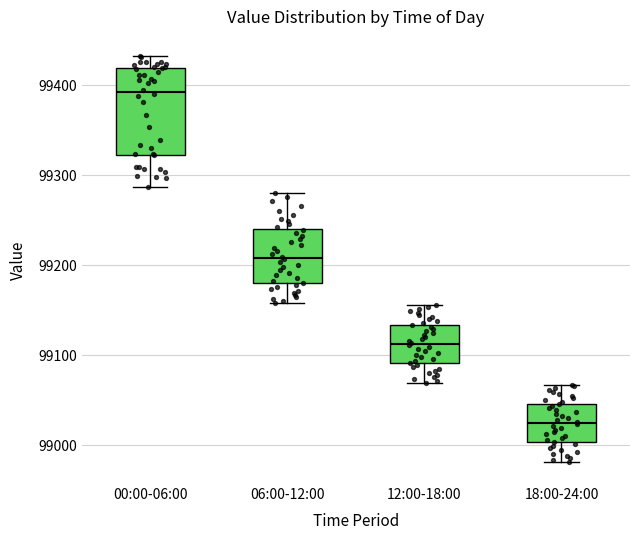

Reading left to right, read every box against the y-axis: the position of its median line, the range the box covers, and the ends of its whiskers. The values are not printed on the chart, so give them approximately, as read against the axis.

00:00-06:00: median 99390, box 99320 to 99420, whiskers 99290 to 99430
06:00-12:00: median 99210, box 99180 to 99240, whiskers 99160 to 99280
12:00-18:00: median 99110, box 99090 to 99130, whiskers 99070 to 99160
18:00-24:00: median 99020, box 99000 to 99050, whiskers 98980 to 99070